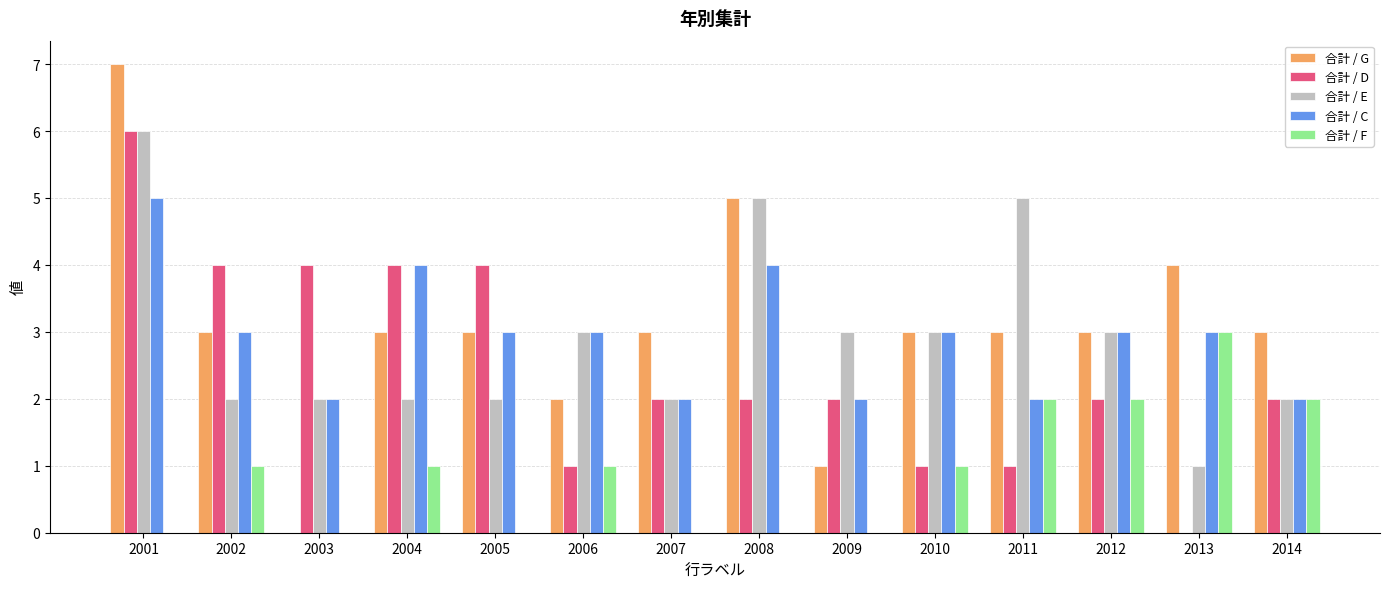

What is the approximate value of 合計 / E at 2001?

6